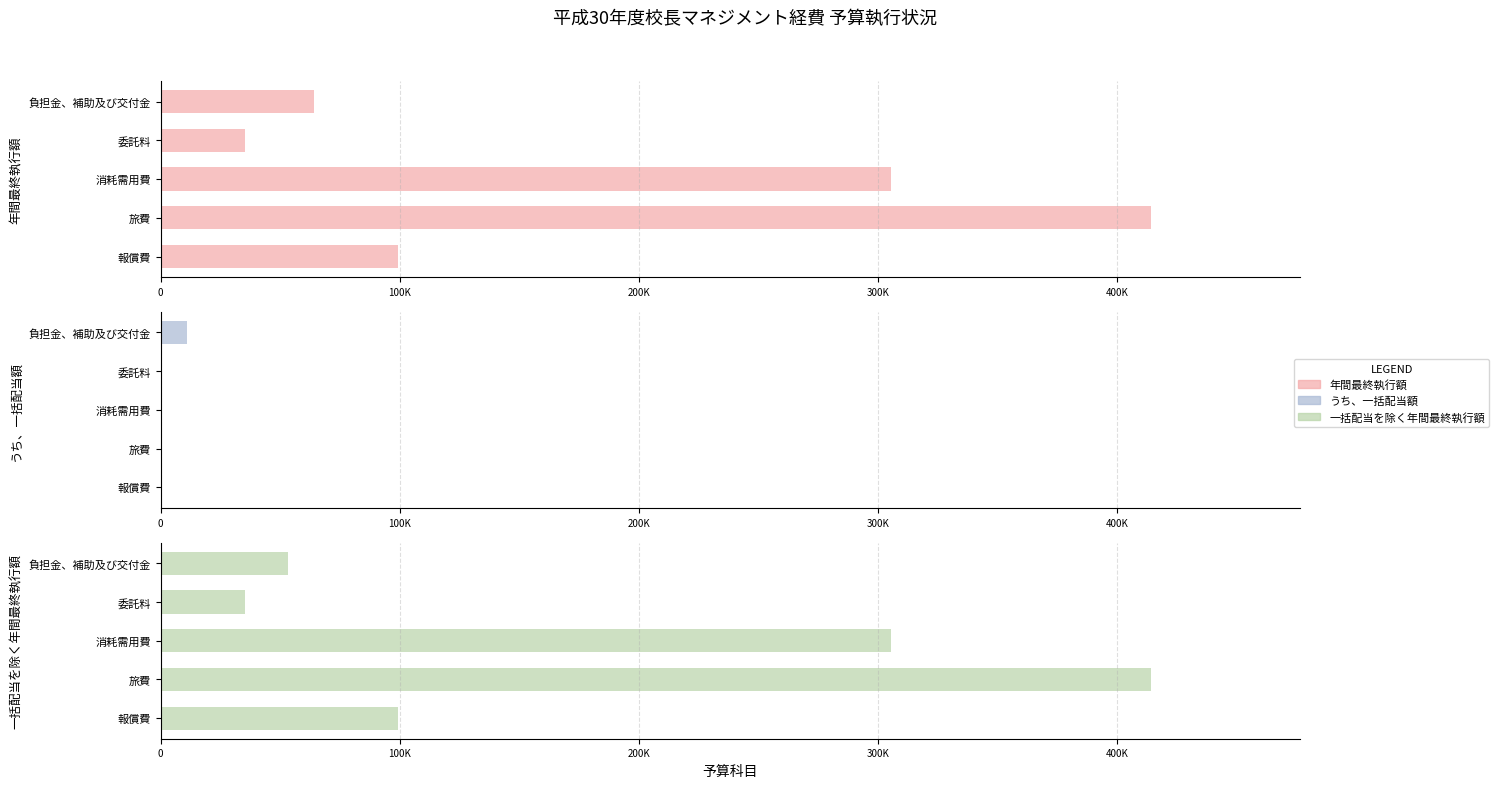

What is the value of the 年間最終執行額 bar at the 2nd from the left?

414356